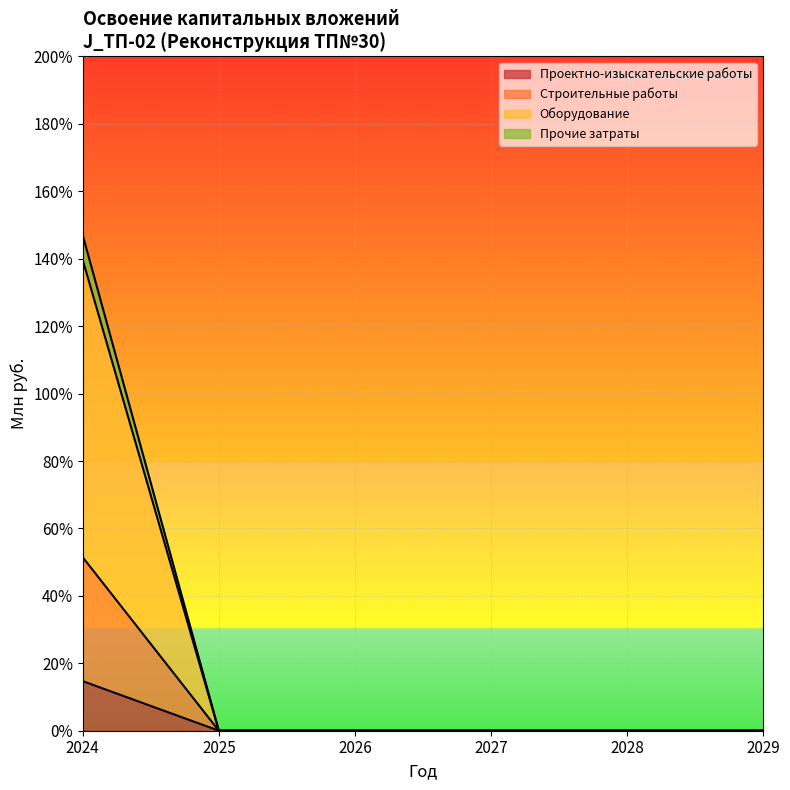

What are all the series names shown in the legend?

Проектно-изыскательские работы, Строительные работы, Оборудование, Прочие затраты